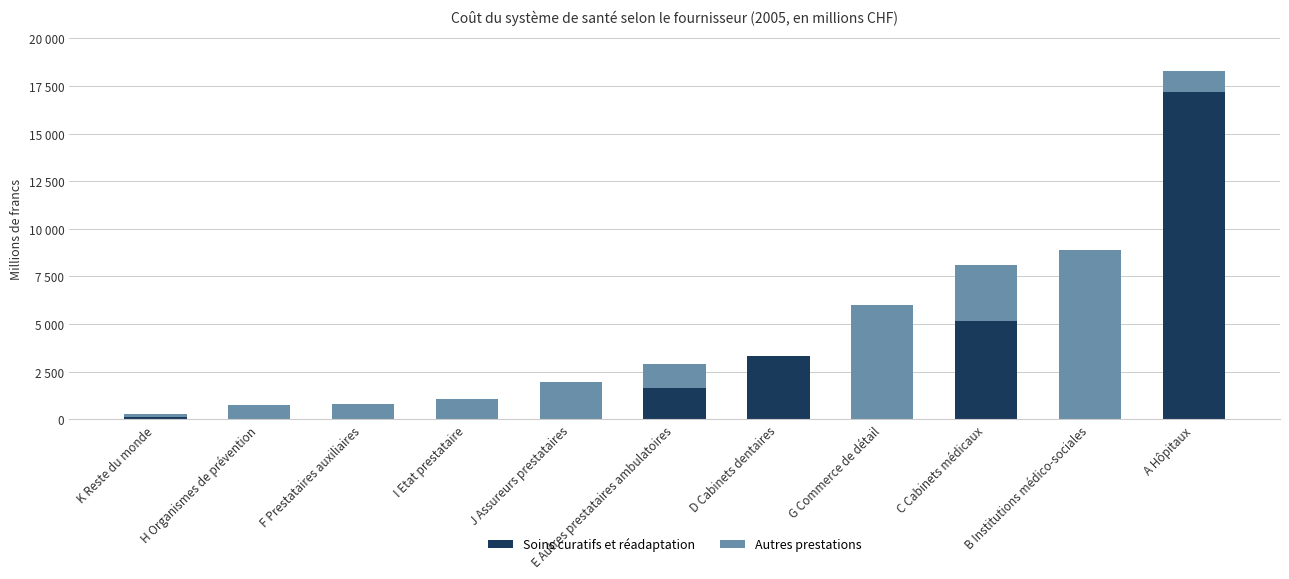

Is it true that Soins curatifs et réadaptation equals 1642.1 at E Autres prestataires ambulatoires?

True